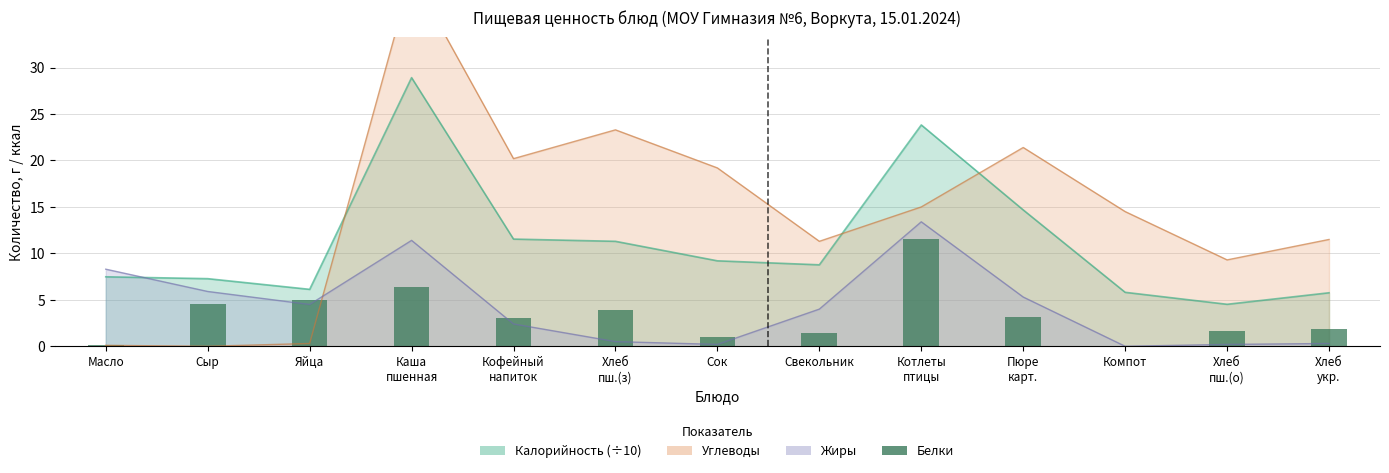

What is the average value?

3.4